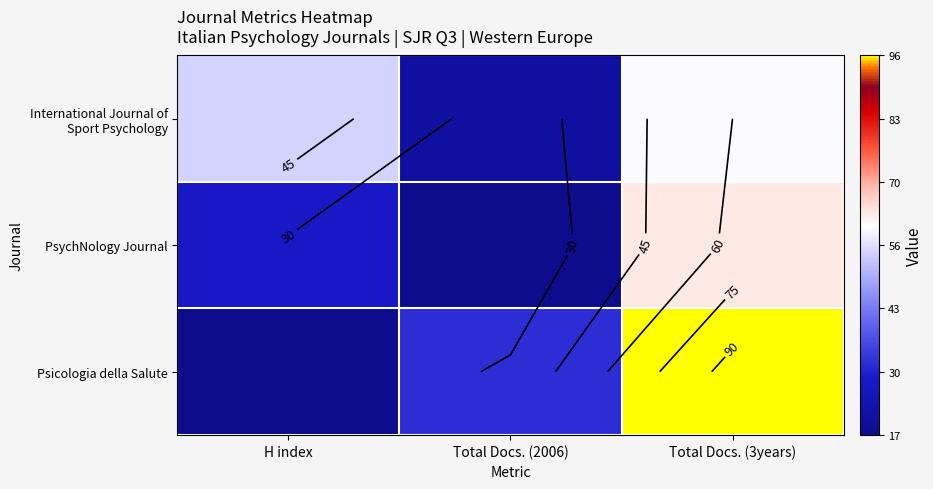

Which category has the highest value across all series?

Total Docs. (3years)